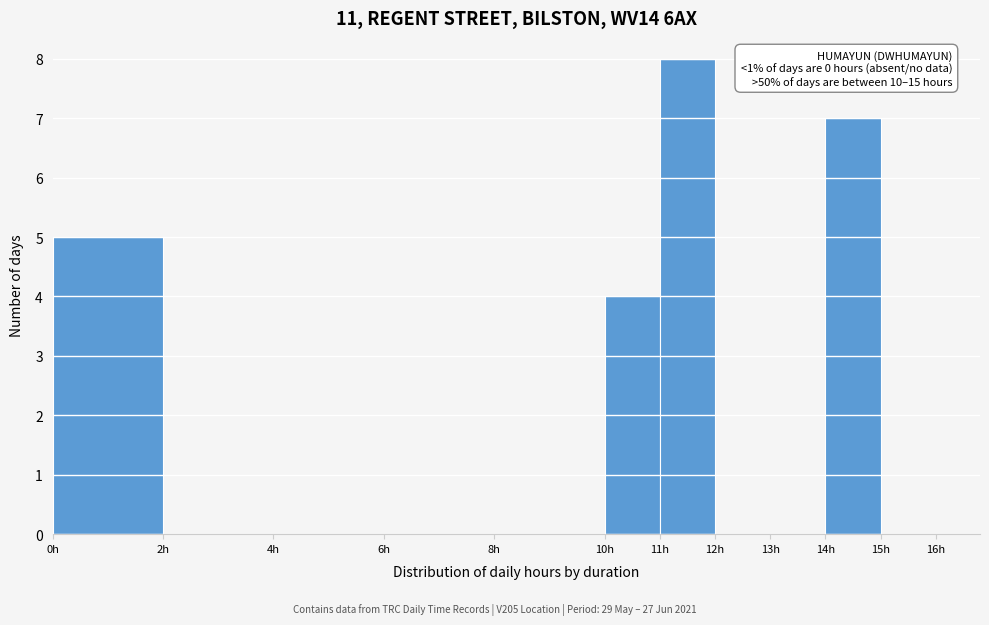

Which range on the x-axis has the tallest bar?

11 to 12